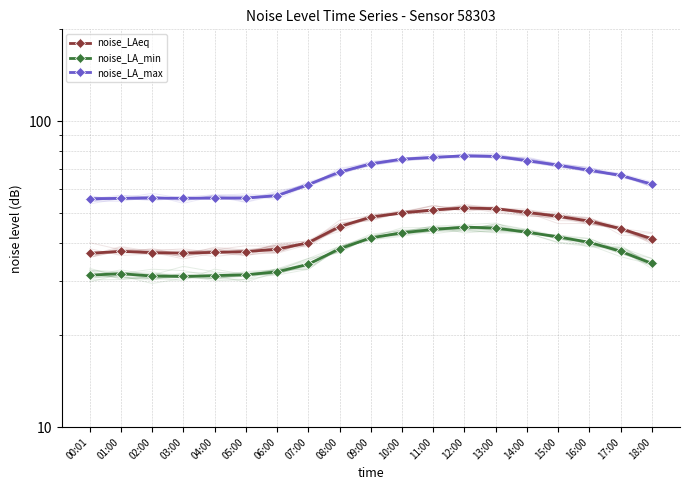

What is the total value across all series at 17:00?

148.8